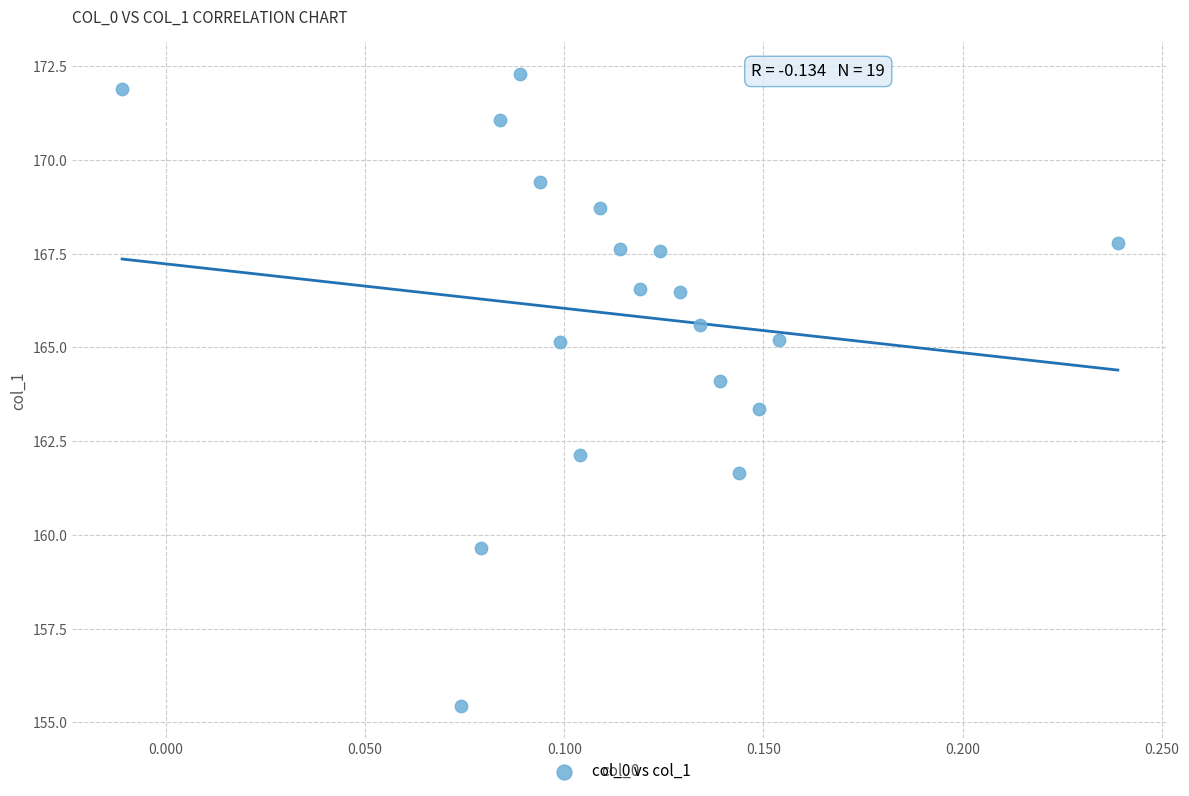

What Y value in the scatter plot is closest to 163?

163.4